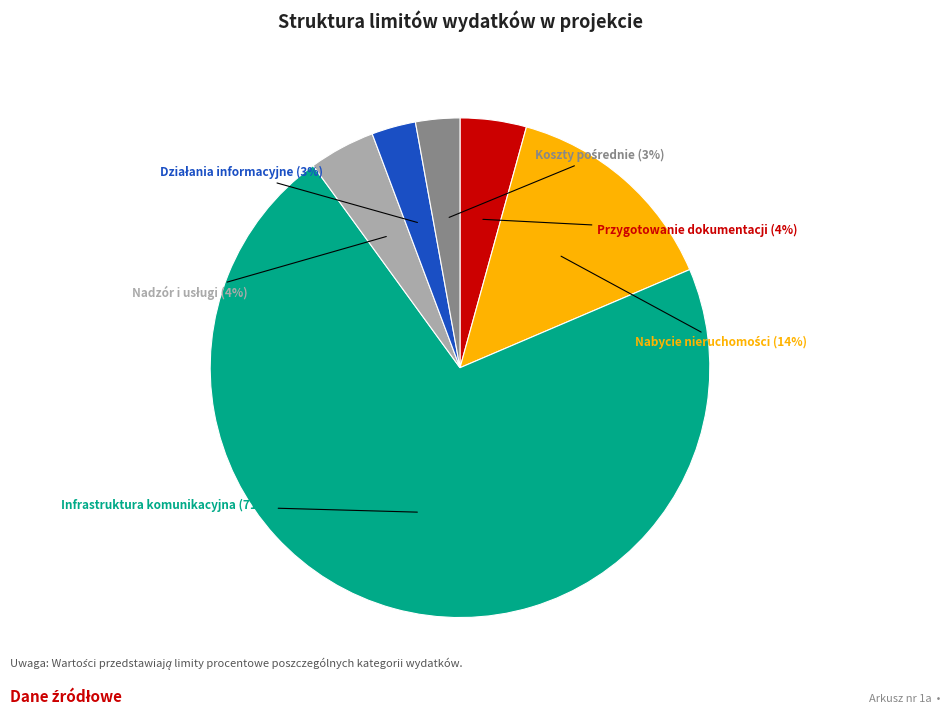

Is there any slice that represents more than half of the pie?

Yes